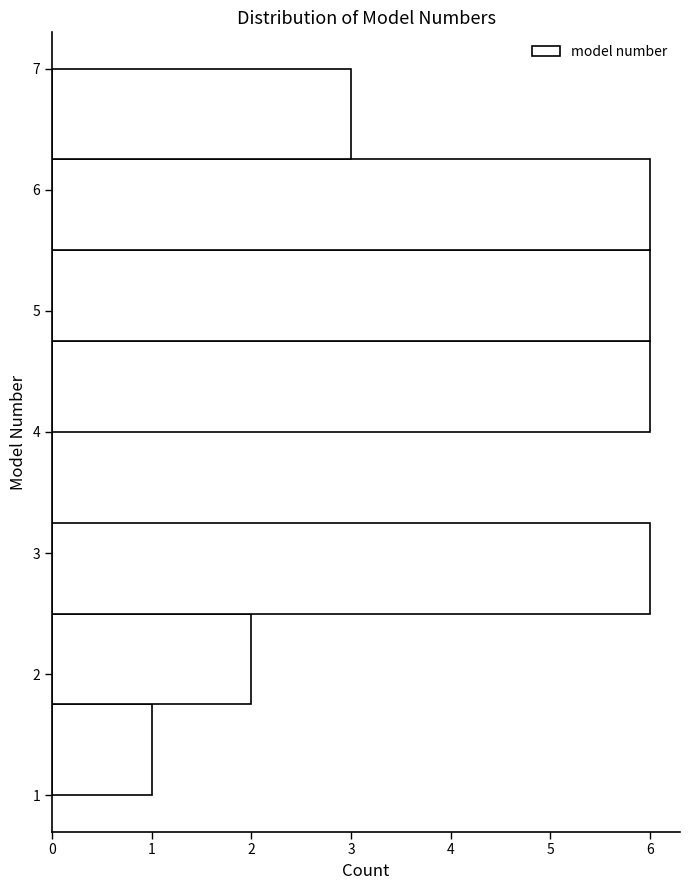

Reading bottom to top, list every bar in this chart as the range it spans on the y-axis followed by its length. Neither the bar edges nor the lengths are printed on the chart, so give them approximately, as read against the axes.

1.00 to 1.75: 1
1.75 to 2.50: 2
2.50 to 3.25: 6
3.25 to 4.00: 0
4.00 to 4.75: 6
4.75 to 5.50: 6
5.50 to 6.25: 6
6.25 to 7.00: 3